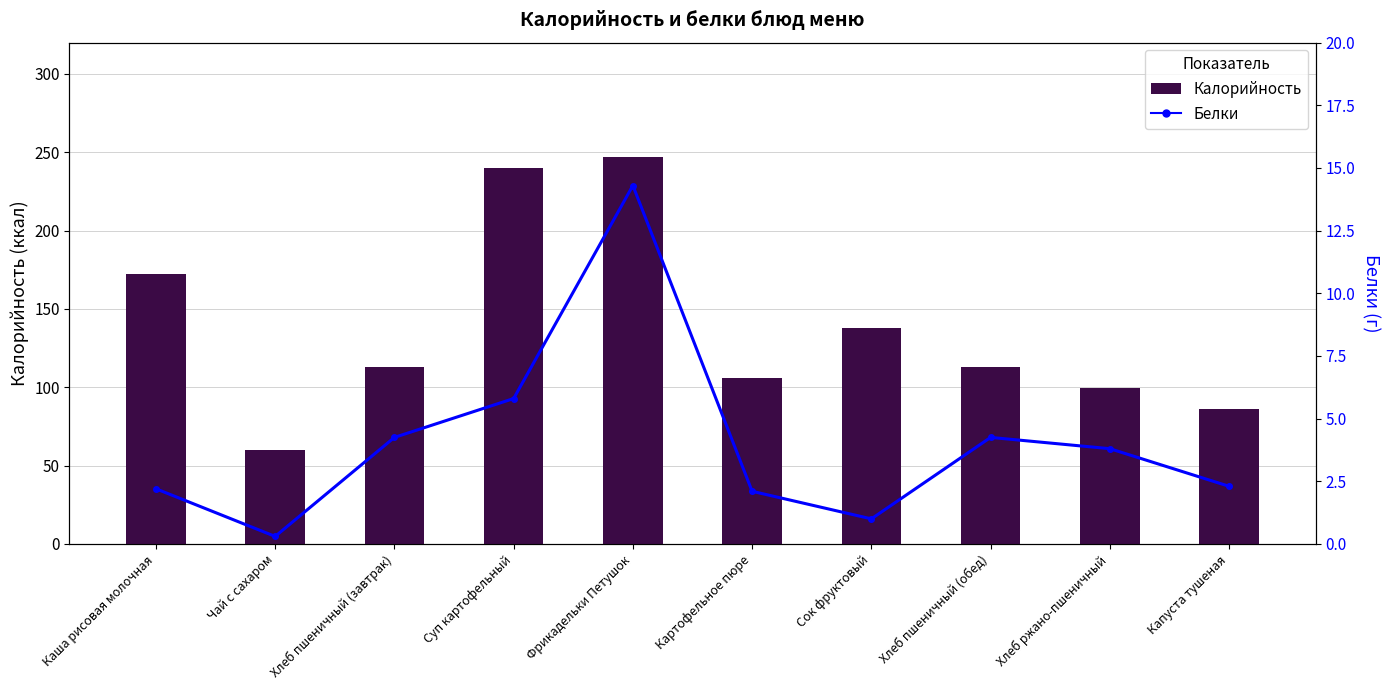

Count the number of data series in this chart.

2